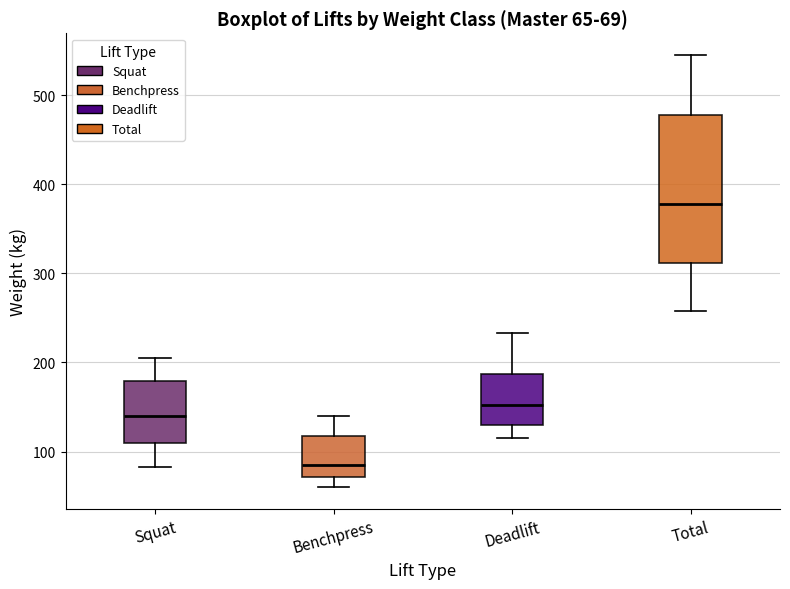

Which box has the lowest median line?

Benchpress